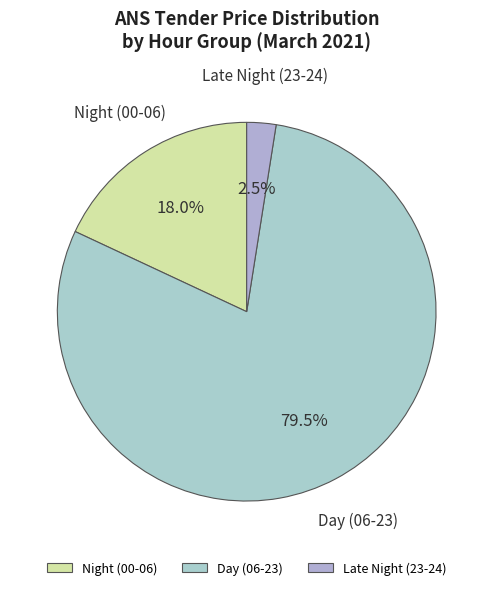

What is the smallest slice in the pie chart?

Late Night (23-24)